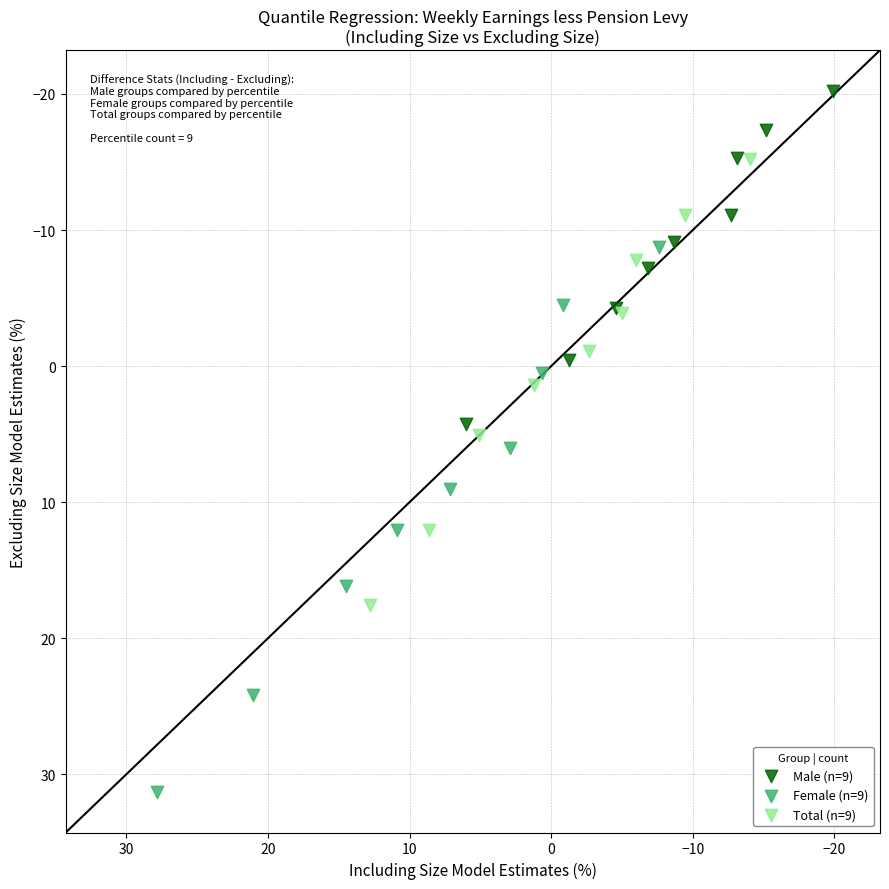

Which series reaches the minimum Y coordinate?

Male (n=9)